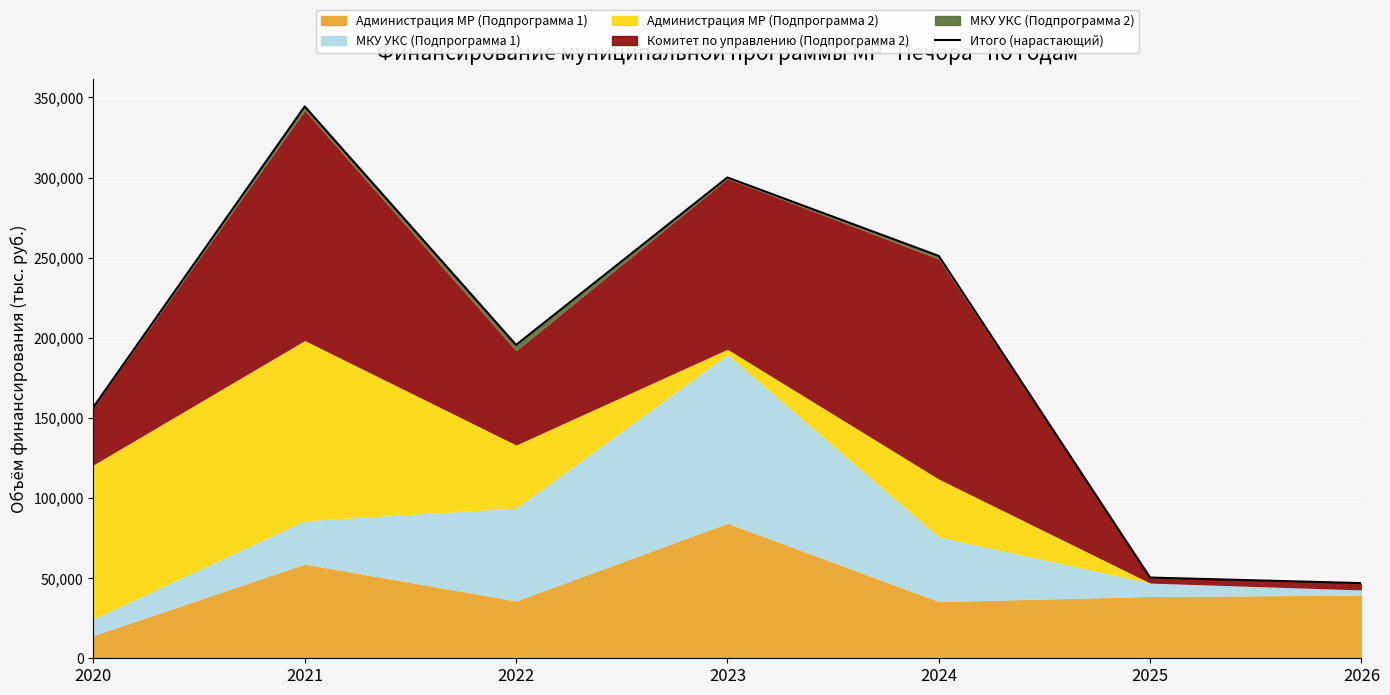

List the labels in order of value, largest first.

2021, 2023, 2024, 2022, 2020, 2025, 2026